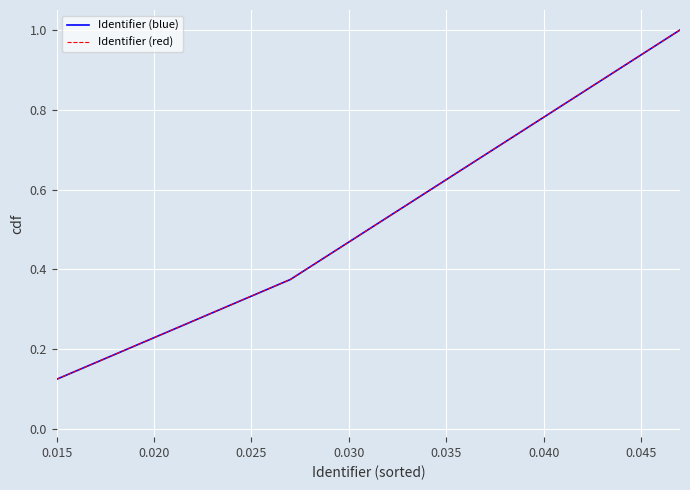

Is this an area chart (filled region under the line)?

No